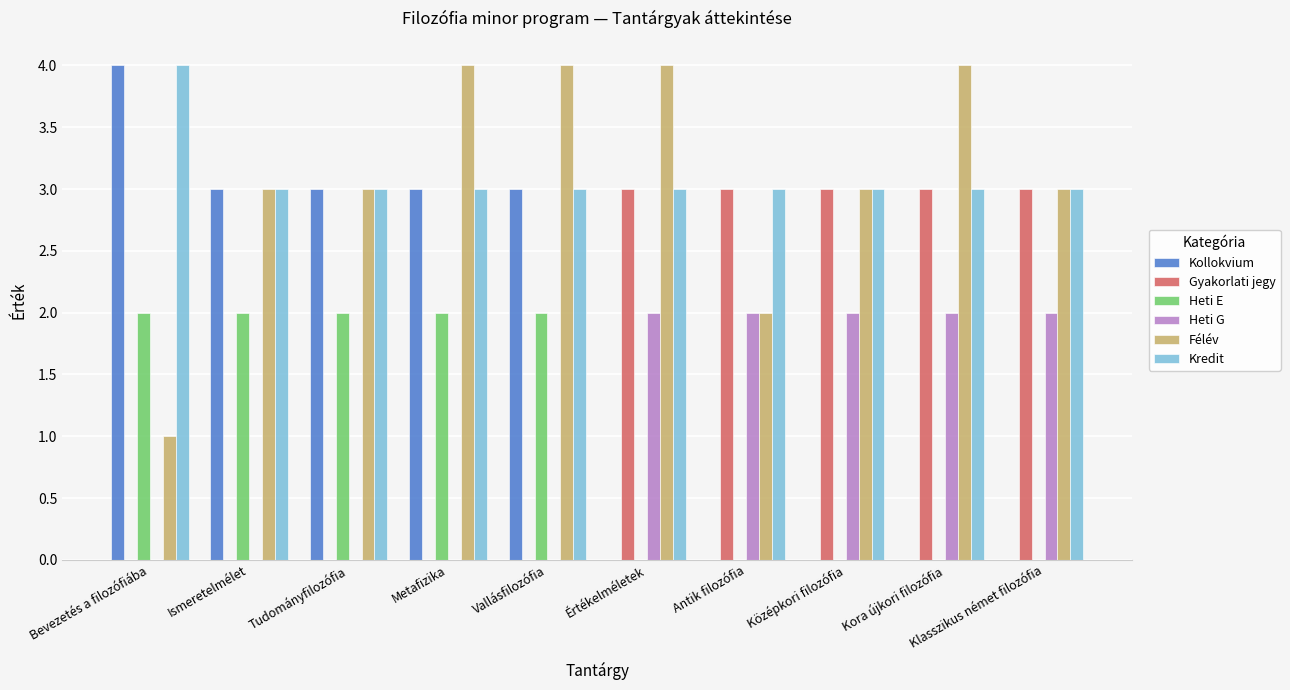

What is the maximum value shown in the chart?

4